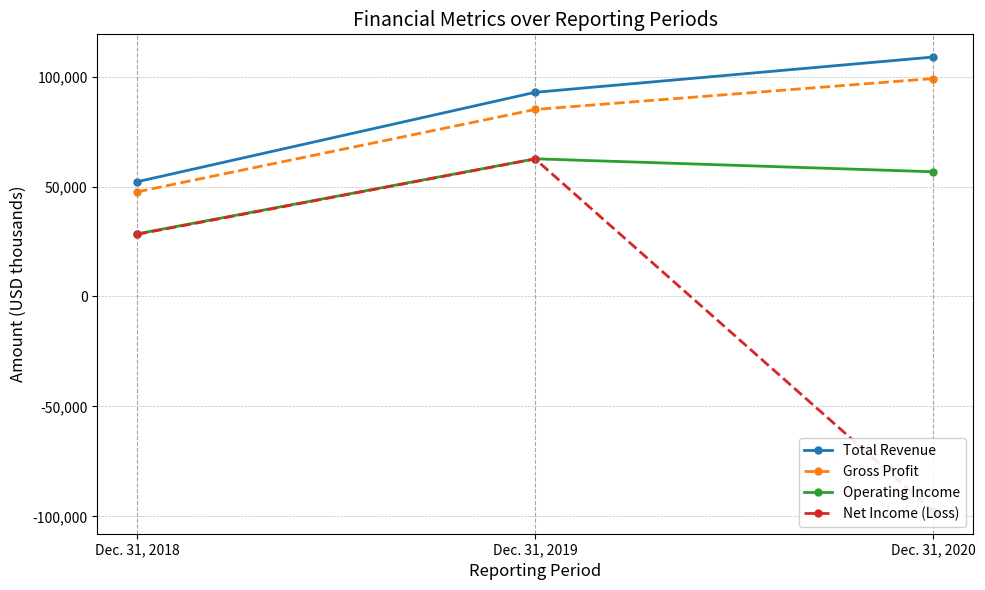

What is the sum of all Total Revenue values?

253931